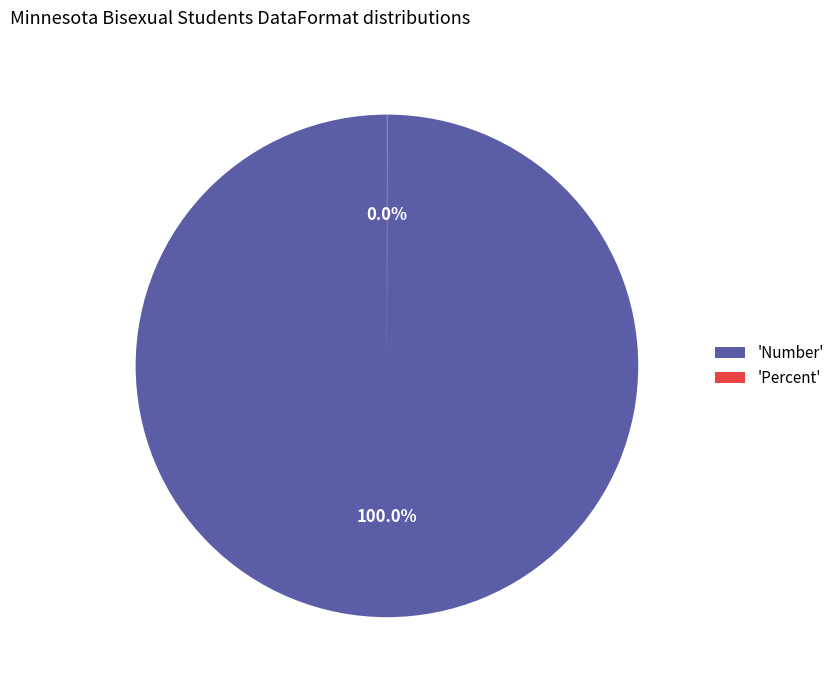

Which slice represents more than half of the pie?

'Number'